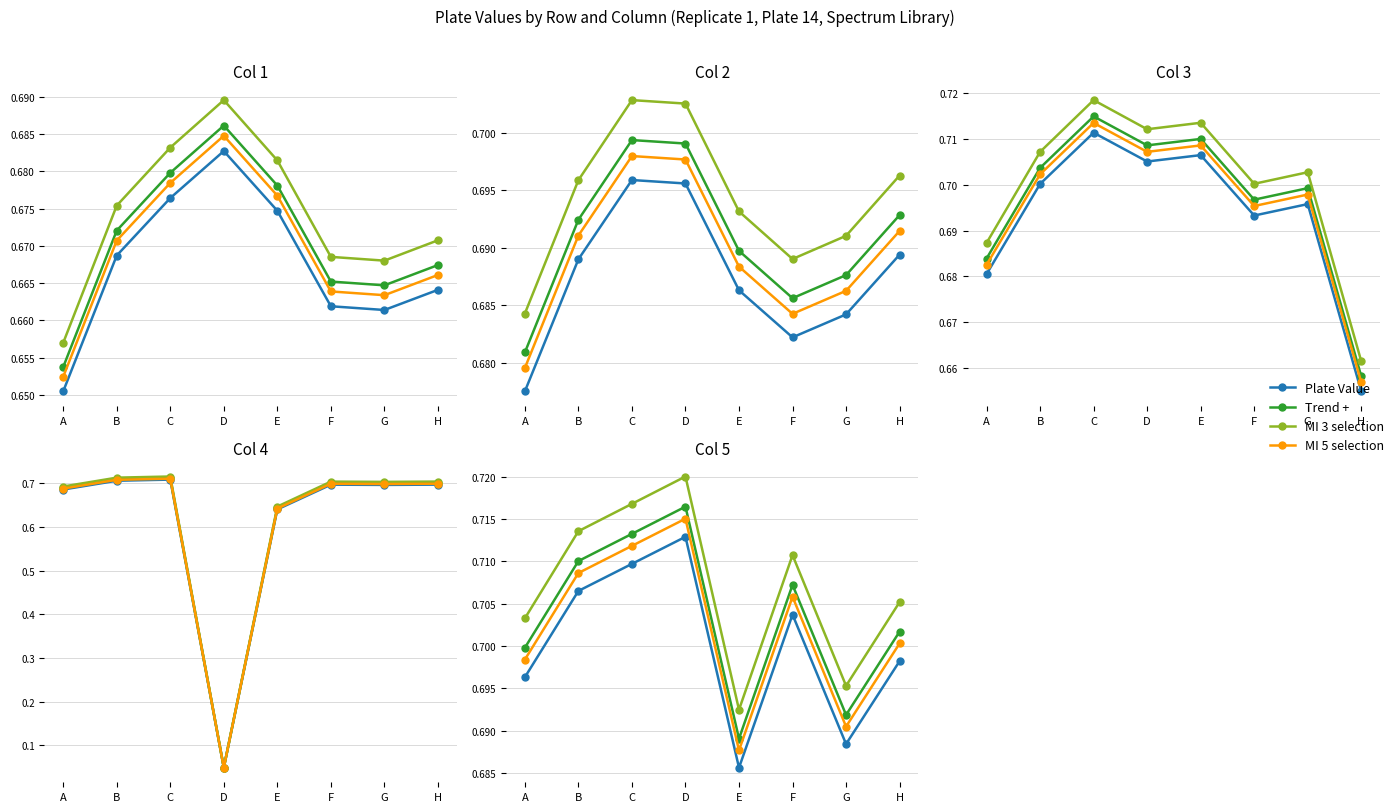

Which series changed the most between E and H?

MI 3 selection